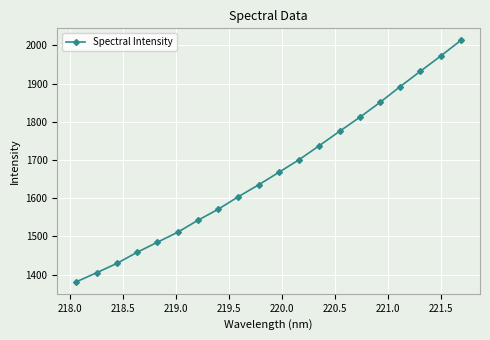

What is the greatest value displayed?

2012.9